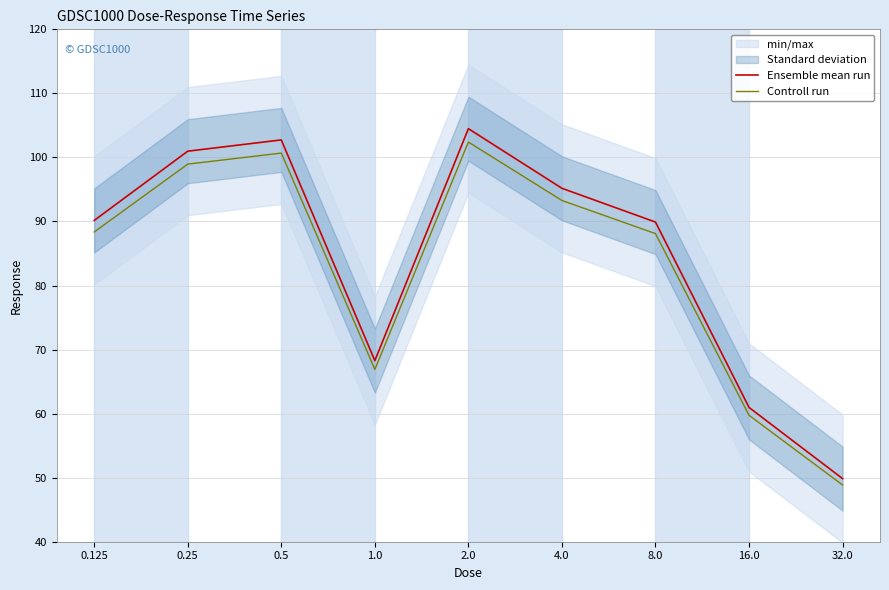

At how many categories does at least one series exceed 55?

8